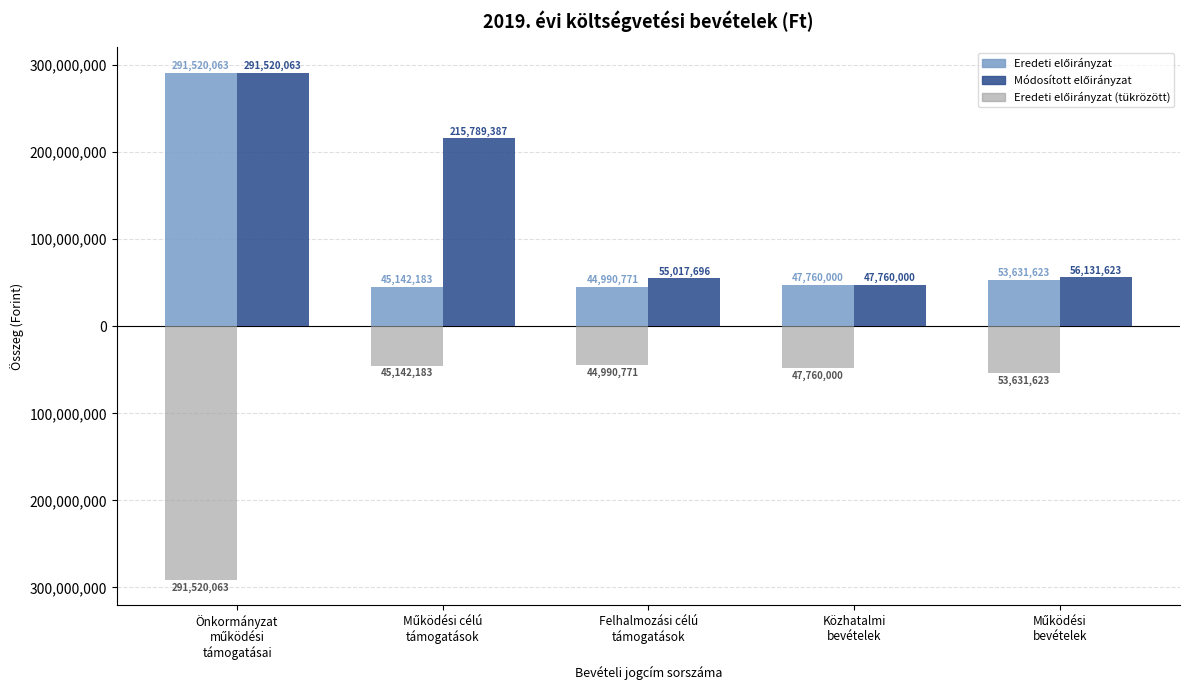

Does the chart contain stacked bars?

No